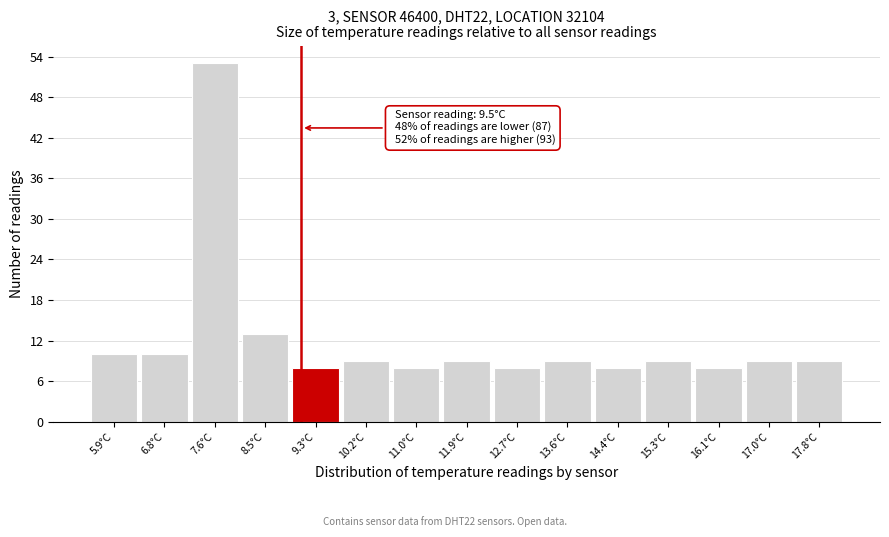

Reading right to left, what are all the values shown in this chart?

17.8°C=9	17.0°C=9	16.1°C=8	15.3°C=9	14.4°C=8	13.6°C=9	12.7°C=8	11.9°C=9	11.0°C=8	10.2°C=9	9.3°C=8	8.5°C=13	7.6°C=53	6.8°C=10	5.9°C=10